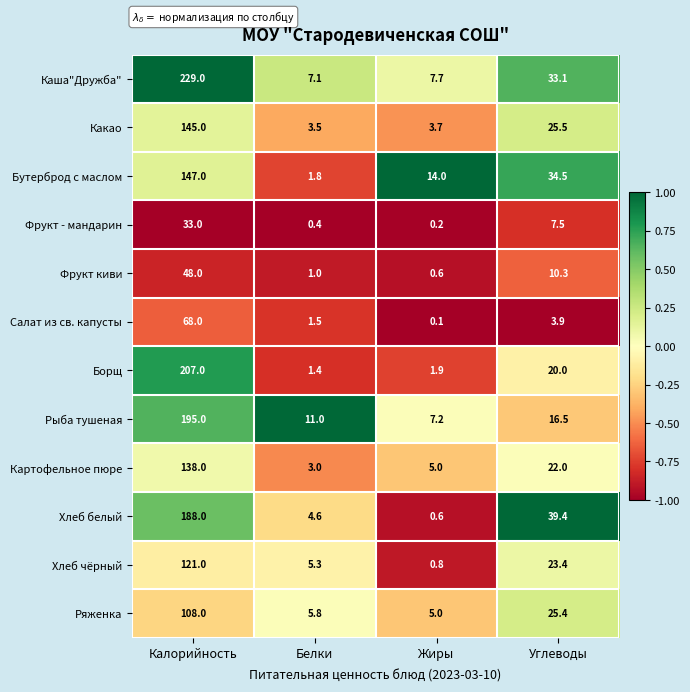

What is the average value of the Хлеб чёрный series?

37.6